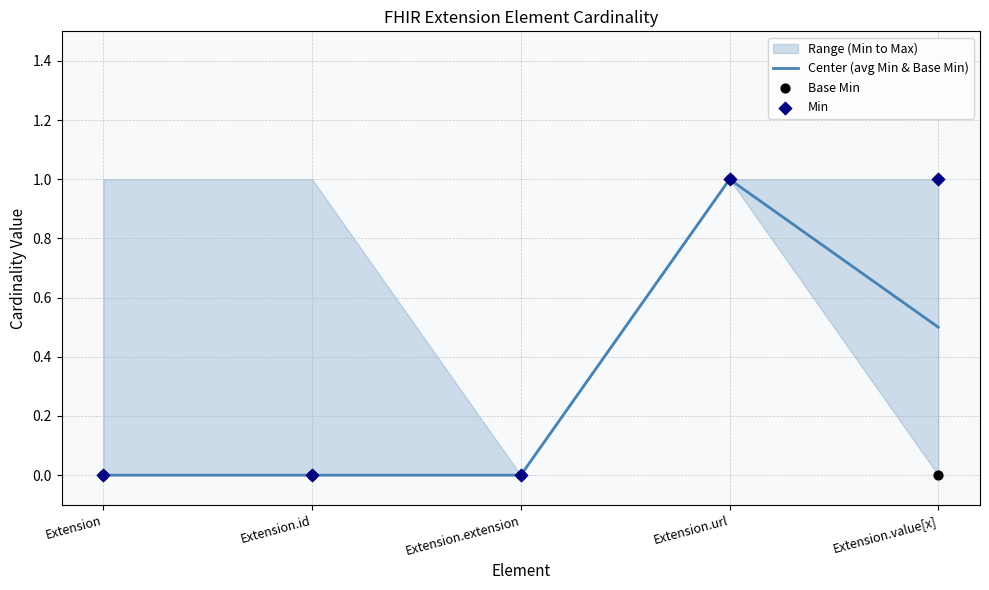

At how many categories does at least one series exceed 0?

2